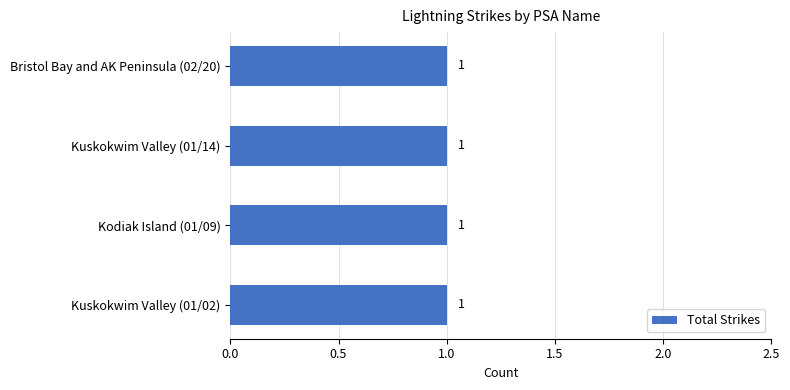

Which category has the highest value across all series?

Kuskokwim Valley (01/02)